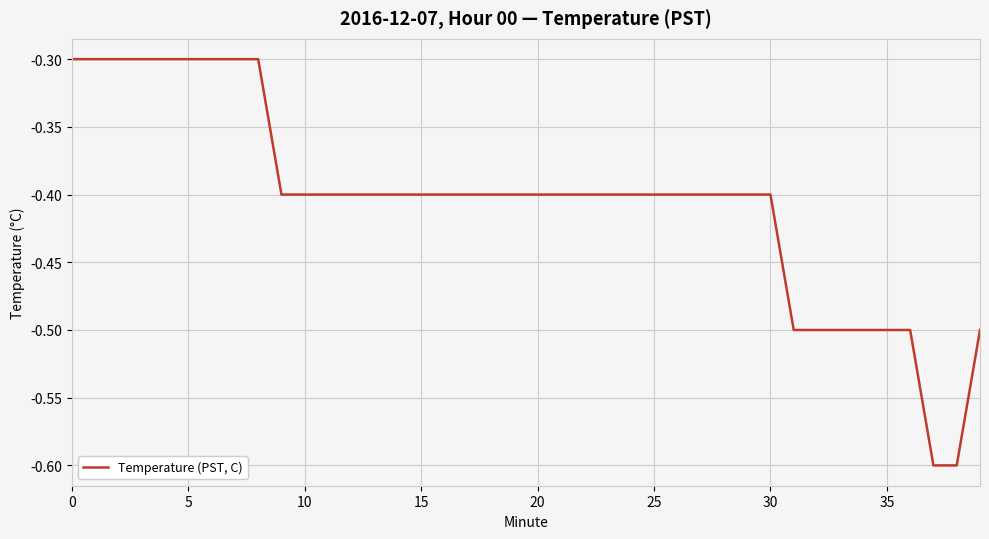

What is the smallest value displayed?

-0.6